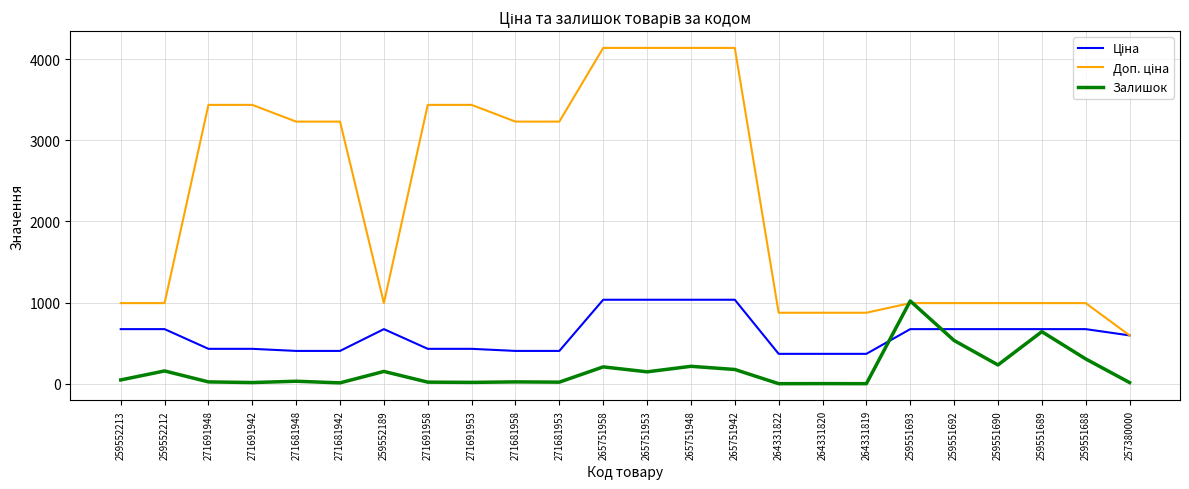

True or false: Залишок has a value of 214.0 at 265751948.

True